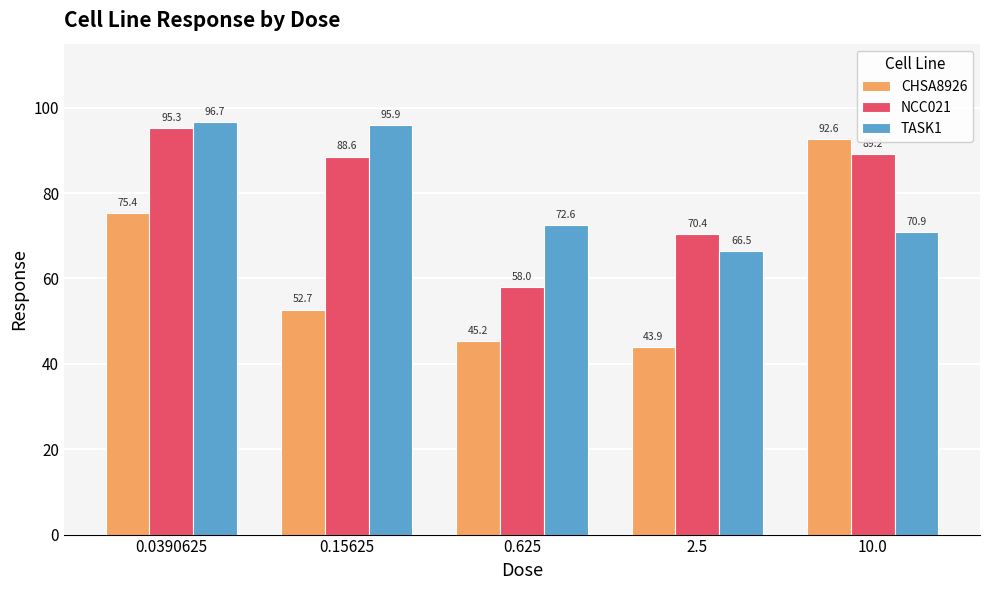

What is the approximate value of TASK1 at 10.0?

70.9